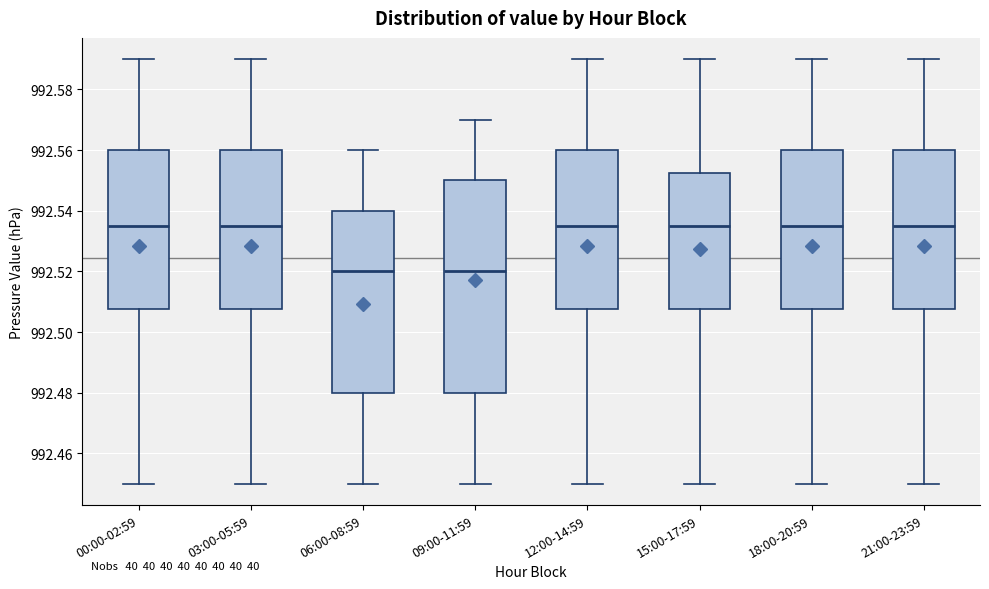

Where does the upper whisker of the box for 21:00-23:59 end on the y-axis? The values are not printed on the chart, so give them approximately, as read against the axis.

992.590